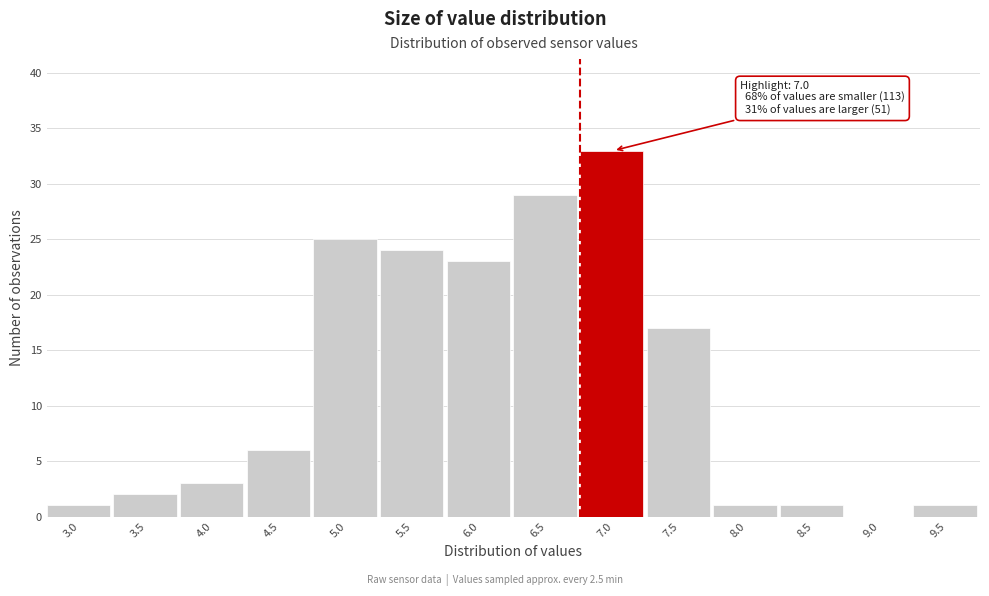

Reading right to left, transcribe all the data shown in this chart.

9.5=1	9.0=0	8.5=1	8.0=1	7.5=17	7.0=33	6.5=29	6.0=23	5.5=24	5.0=25	4.5=6	4.0=3	3.5=2	3.0=1